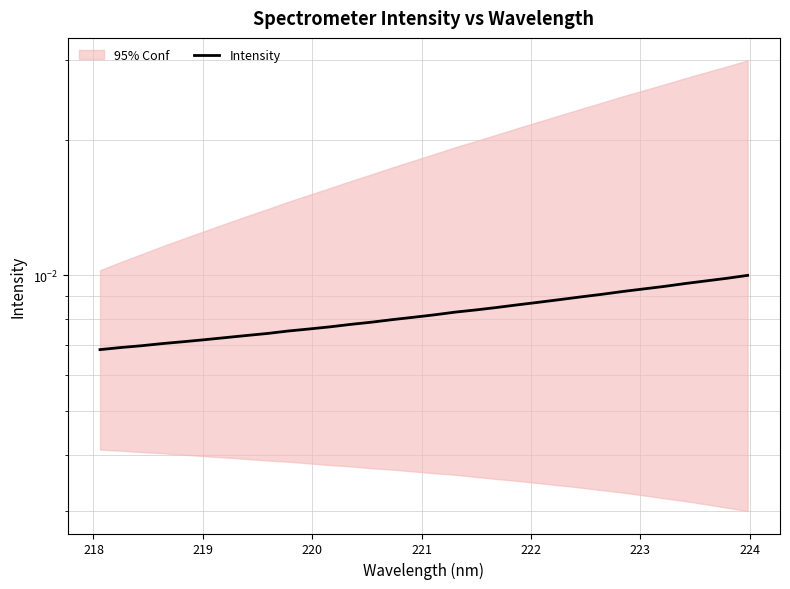

Count the values in the range 0 to 1.

32